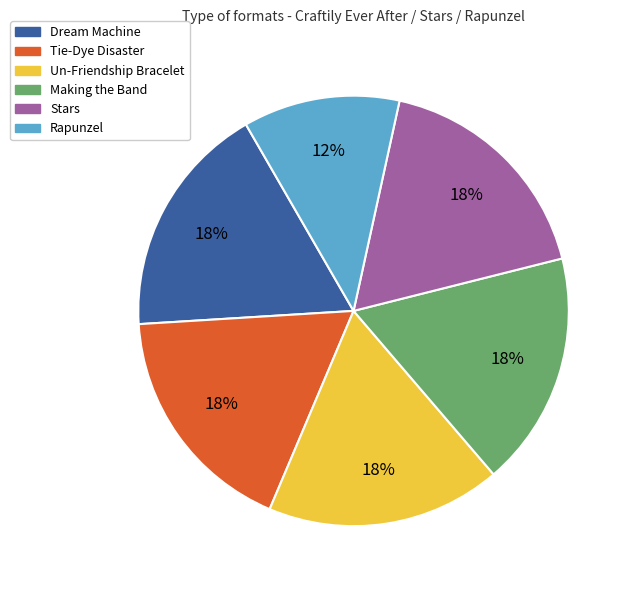

Which category has the smallest portion of the pie?

Rapunzel